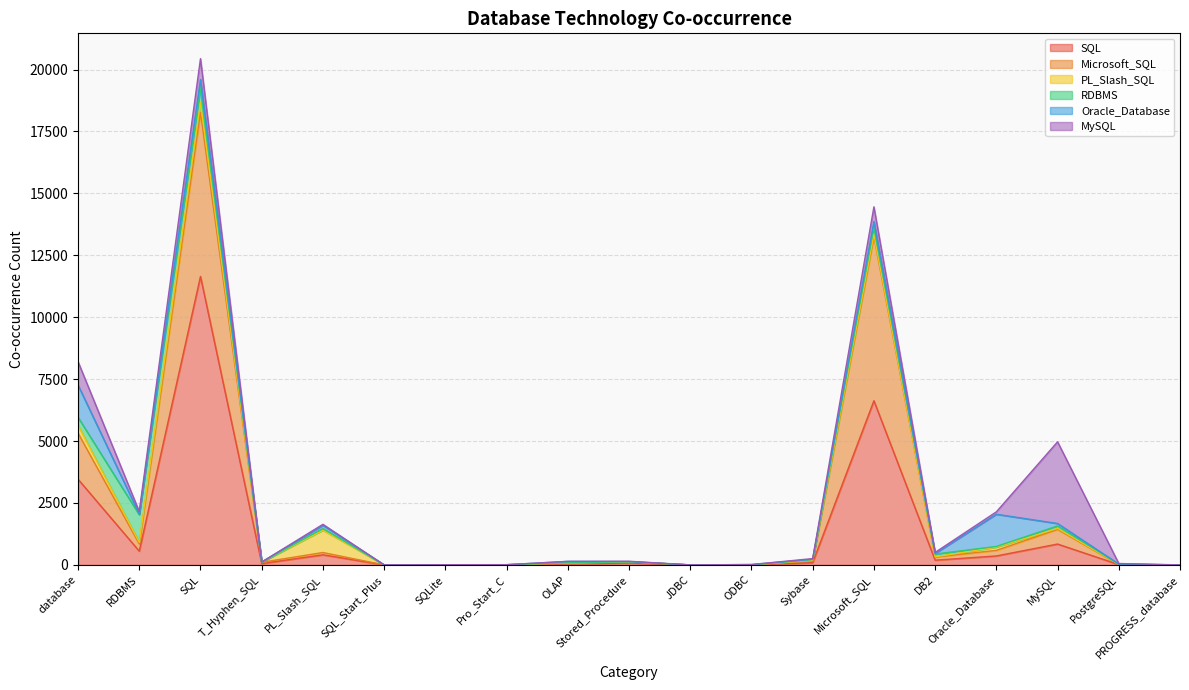

Where is the first local minimum for Oracle_Database?

RDBMS